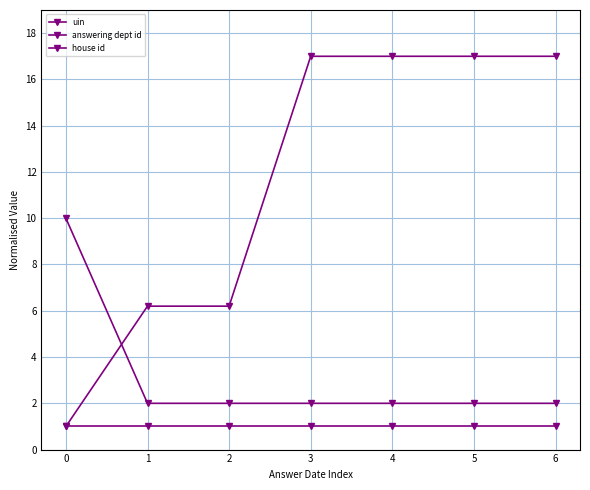

What is the sum of the answering dept id values at 0 and 4?

12.0